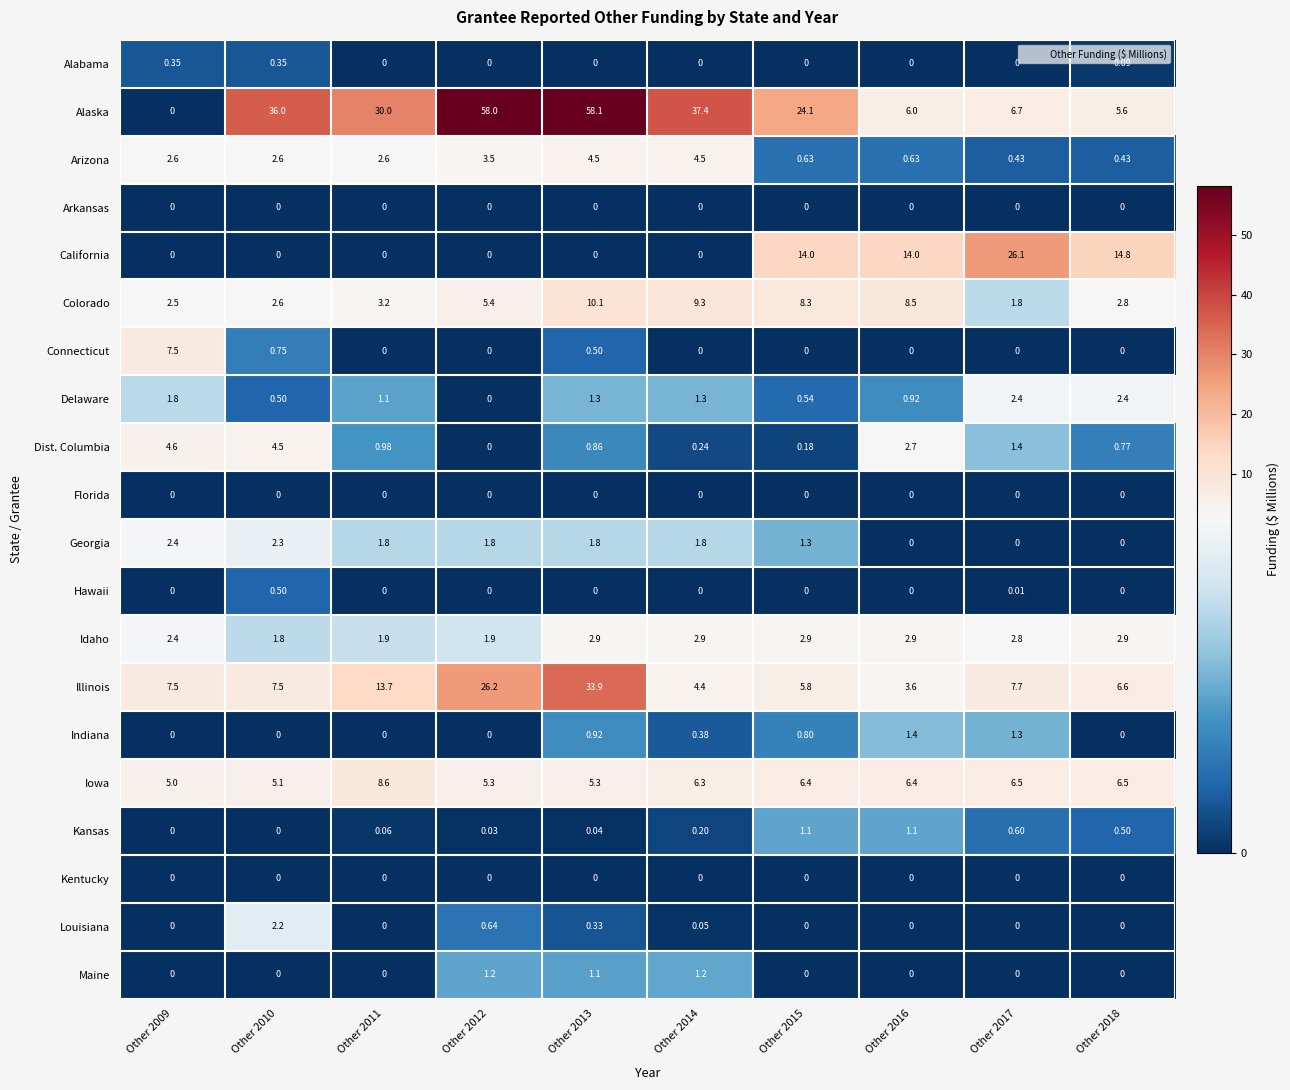

Which series has the largest total across all categories?

Alaska